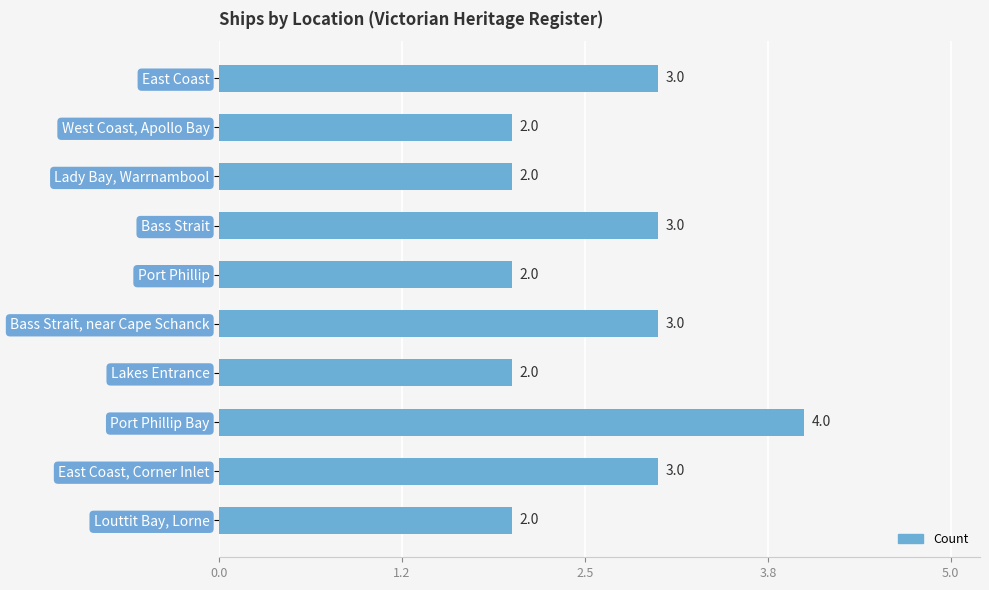

What is the label of the 2nd bar from the bottom?

East Coast, Corner Inlet